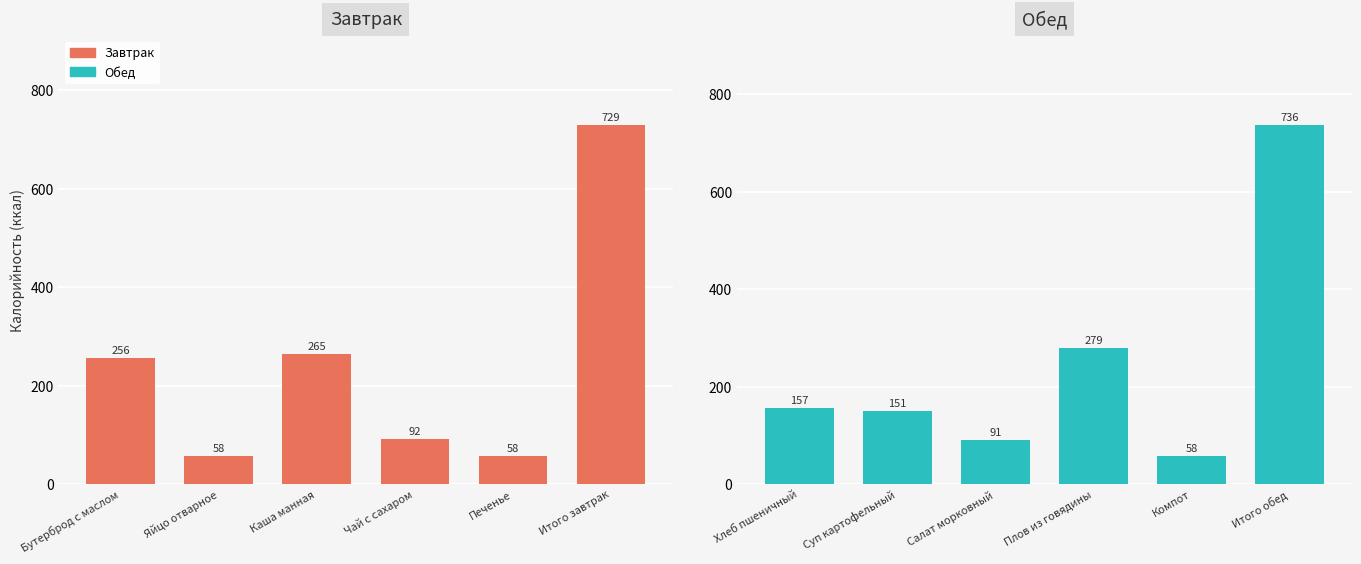

Are the bars grouped side by side (vs. stacked)?

Yes